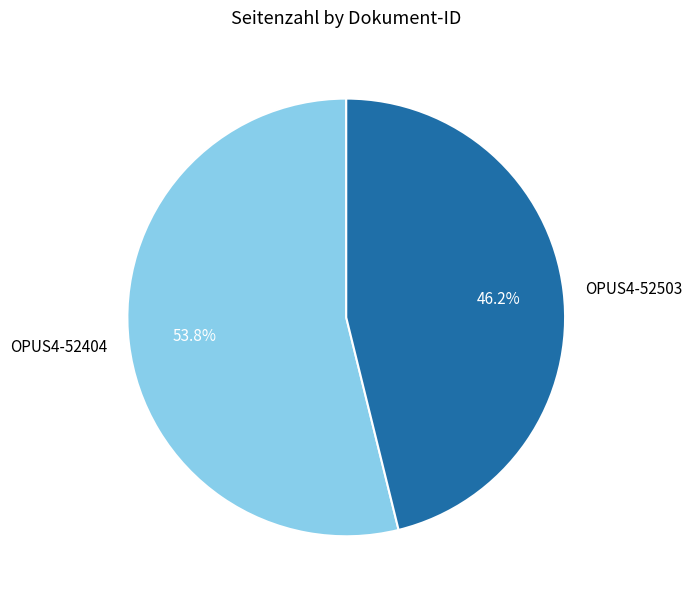

What is the smallest slice in the pie chart?

OPUS4-52503